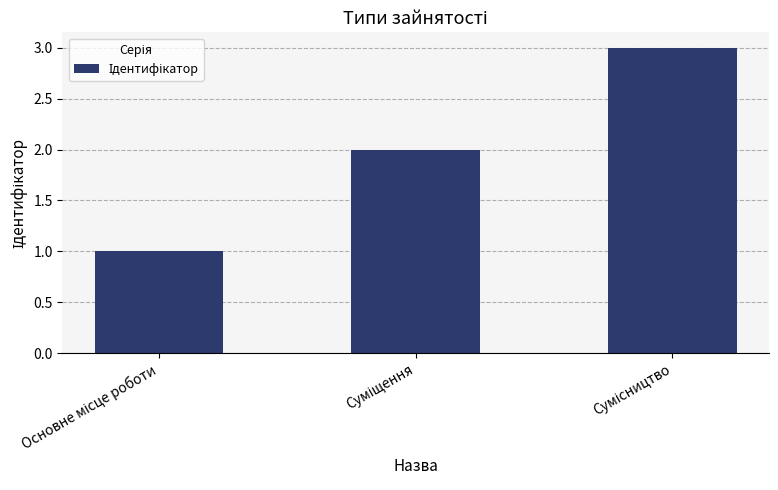

What is the greatest value displayed?

3